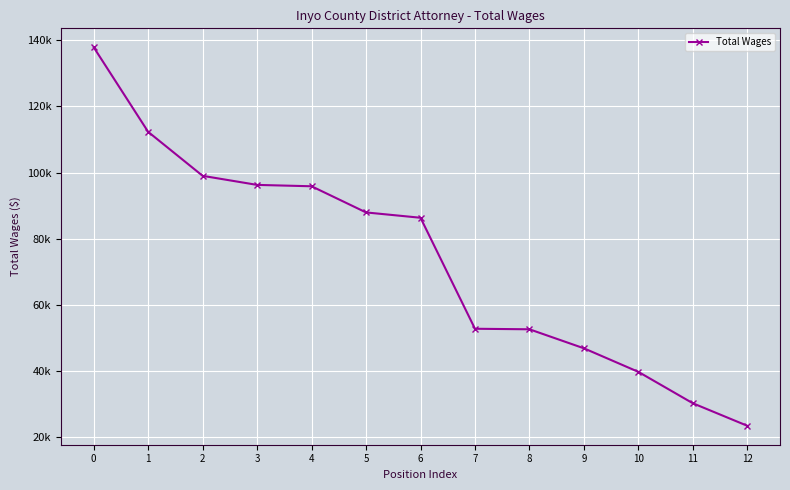

Is it true that the value at 9 is 80535?

False